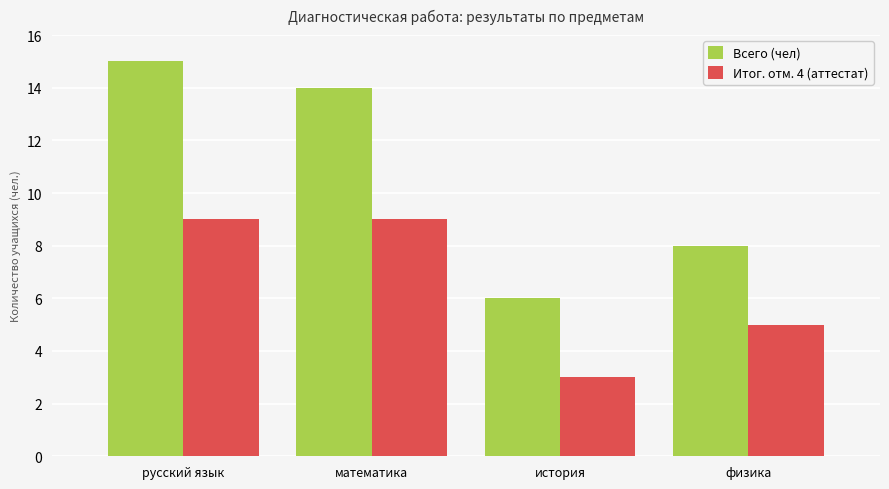

Which series changed the most between математика and физика?

Всего (чел)